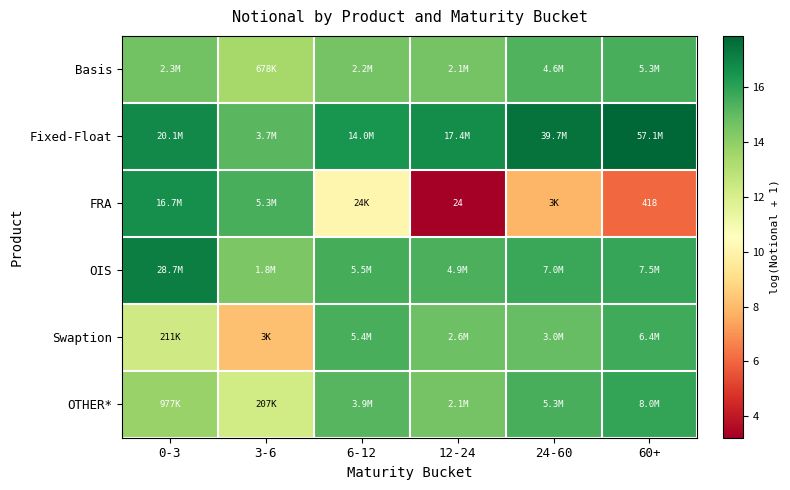

The FRA series shows 6.0 at 60+. True or false?

True